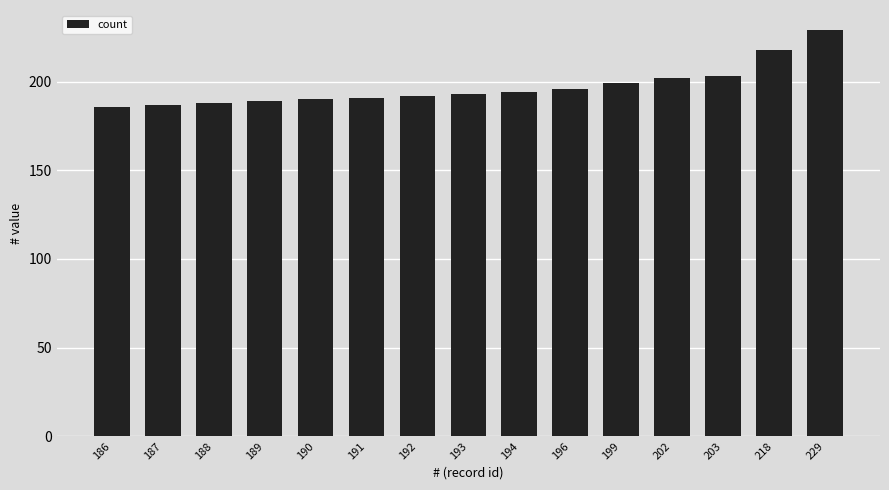

True or false: the data shows 294 at 192.

False